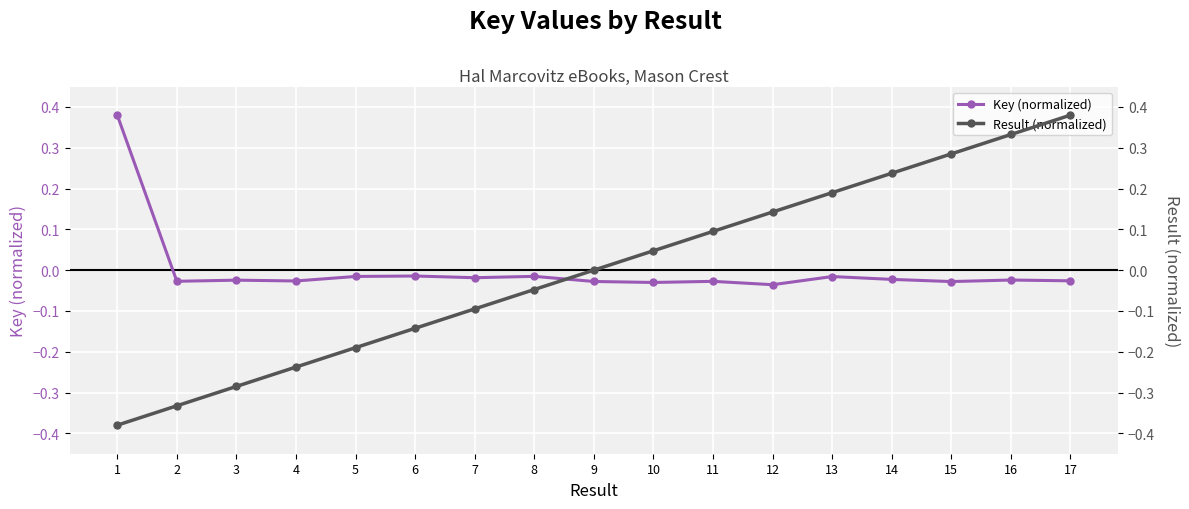

At which label does Result (normalized) first exceed 0?

10